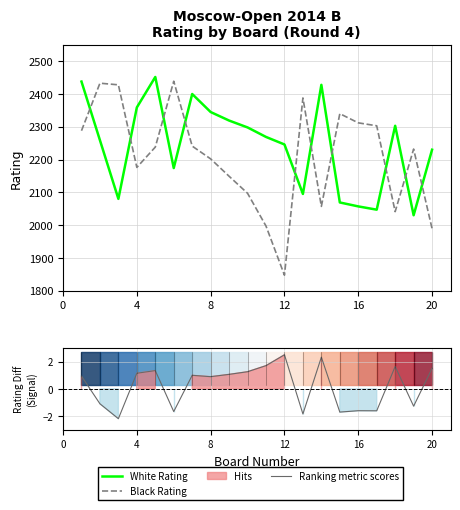

Reading left to right, extract all data points from this chart.

White Rating: 2438.0	2259.0	2080.0	2359.0	2452.0	2174.0	2400.0	2345.0	2319.0	2298.0	2269.0	2246.0	2095.0	2428.0	2069.0	2057.0	2047.0	2303.0	2030.0	2230.0
Black Rating: 2288.0	2433.0	2428.0	2176.0	2238.0	2439.0	2241.0	2202.0	2149.0	2097.0	1997.0	1847.0	2388.0	2057.0	2340.0	2312.0	2303.0	2041.0	2232.0	1989.0
Ranking metric scores: 0.9	-1.1	-2.2	1.1	1.3	-1.7	1.0	0.9	1.1	1.3	1.7	2.5	-1.8	2.3	-1.7	-1.6	-1.6	1.6	-1.3	1.5